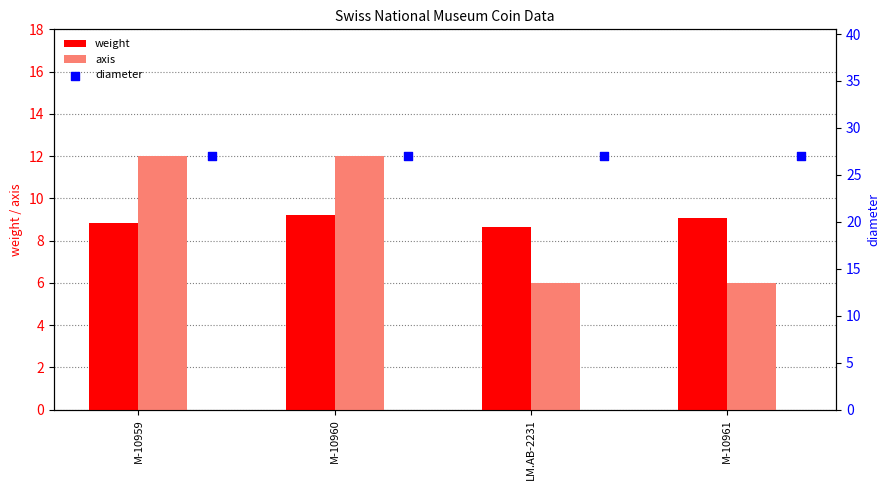

What are all the series names shown in the legend?

weight, axis, diameter